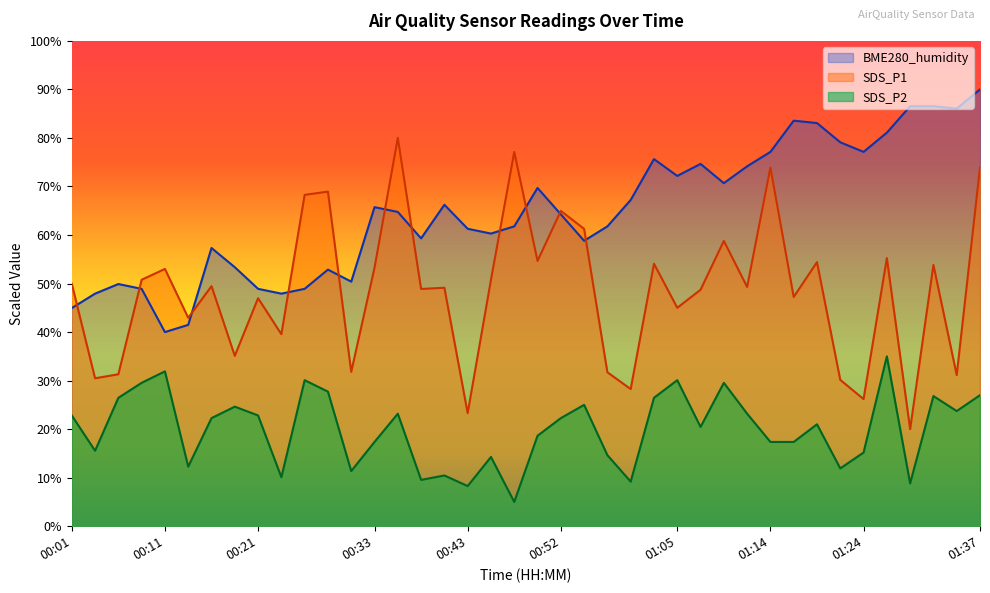

Reading right to left, transcribe all the data shown in this chart.

SDS_P1: 01:37=73.9	01:34=31.1	01:32=53.8	01:29=20.0	01:27=55.2	01:24=26.2	01:22=30.2	01:19=54.4	01:17=47.2	01:14=73.9	01:12=49.3	01:10=58.8	01:07=48.7	01:05=45.0	01:02=54.1	01:00=28.3	00:57=31.7	00:55=61.3	00:52=65.0	00:50=54.7	00:48=77.1	00:45=50.8	00:43=23.3	00:40=49.1	00:38=48.9	00:35=80.0	00:33=53.3	00:30=31.8	00:28=68.9	00:26=68.3	00:23=39.6	00:21=47.0	00:18=35.1	00:16=49.5	00:13=42.9	00:11=53.0	00:08=50.8	00:06=31.3	00:04=30.5	00:01=50.0
SDS_P2: 01:37=27.0	01:34=23.7	01:32=26.8	01:29=8.8	01:27=35.0	01:24=15.2	01:22=11.9	01:19=21.0	01:17=17.4	01:14=17.4	01:12=23.2	01:10=29.5	01:07=20.5	01:05=30.1	01:02=26.5	01:00=9.2	00:57=14.6	00:55=25.0	00:52=22.3	00:50=18.6	00:48=5.0	00:45=14.3	00:43=8.3	00:40=10.5	00:38=9.5	00:35=23.2	00:33=17.4	00:30=11.4	00:28=27.7	00:26=30.1	00:23=10.1	00:21=22.8	00:18=24.6	00:16=22.3	00:13=12.3	00:11=31.9	00:08=29.5	00:06=26.5	00:04=15.5	00:01=22.8
BME280_humidity: 01:37=90.0	01:34=86.0	01:32=86.5	01:29=86.5	01:27=81.1	01:24=77.1	01:22=79.1	01:19=83.1	01:17=83.6	01:14=77.1	01:12=74.2	01:10=70.7	01:07=74.7	01:05=72.2	01:02=75.6	01:00=67.2	00:57=61.8	00:55=58.8	00:52=64.3	00:50=69.7	00:48=61.8	00:45=60.3	00:43=61.3	00:40=66.2	00:38=59.3	00:35=64.8	00:33=65.7	00:30=50.4	00:28=52.9	00:26=48.9	00:23=47.9	00:21=48.9	00:18=53.4	00:16=57.3	00:13=41.5	00:11=40.0	00:08=48.9	00:06=49.9	00:04=47.9	00:01=45.0